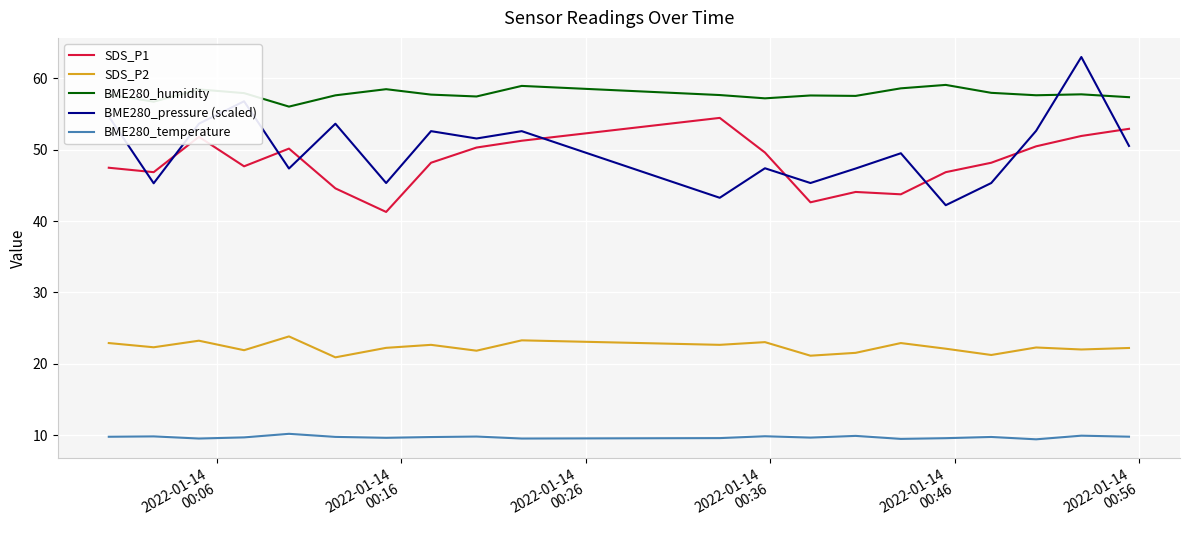

What is the minimum value for BME280_temperature?

9.4